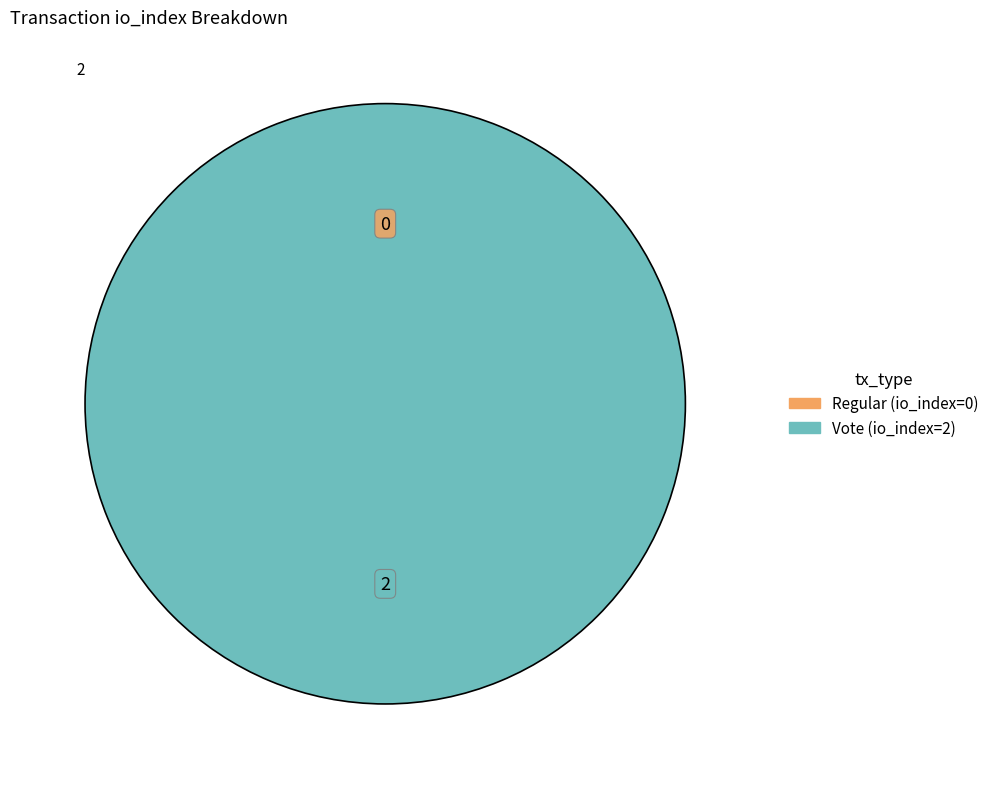

Combined, do Vote (io_index=2) and Regular (io_index=0) account for over 50%?

Yes